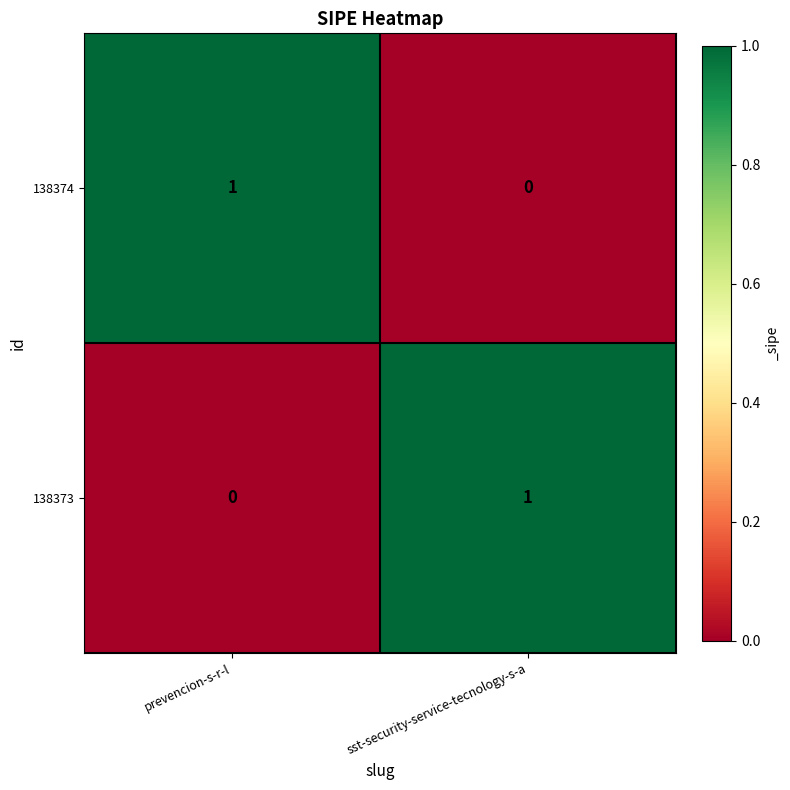

Rank the series at sst-security-service-tecnology-s-a from highest to lowest value.

138373, 138374